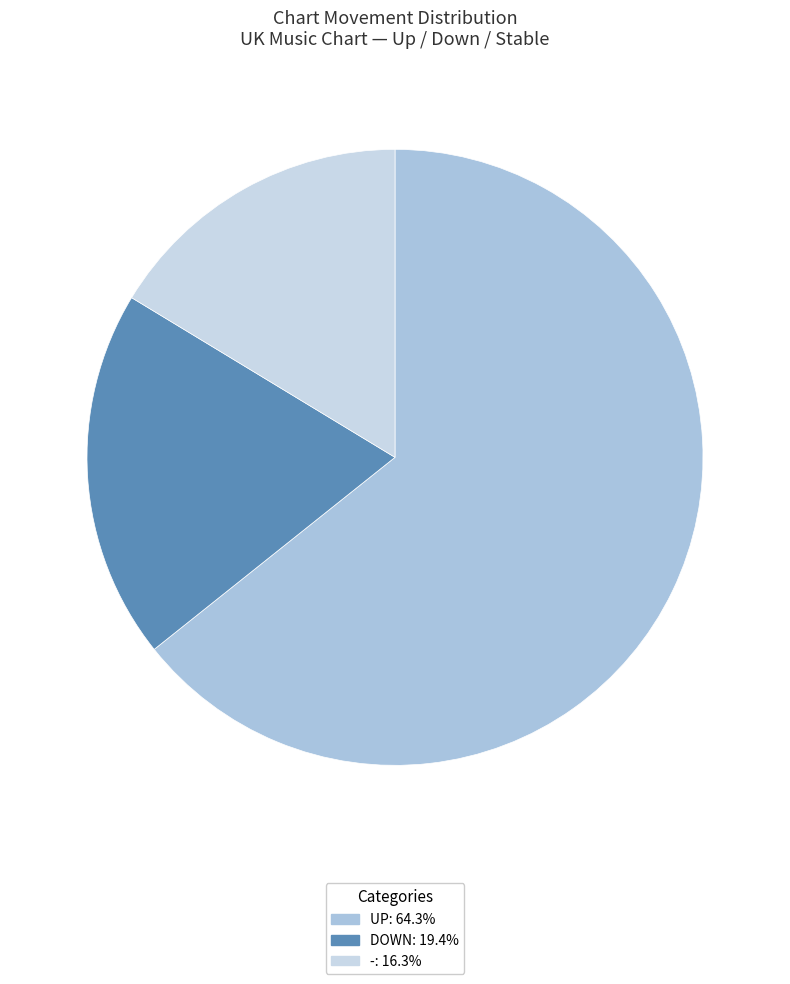

Is there any slice that represents more than half of the pie?

Yes